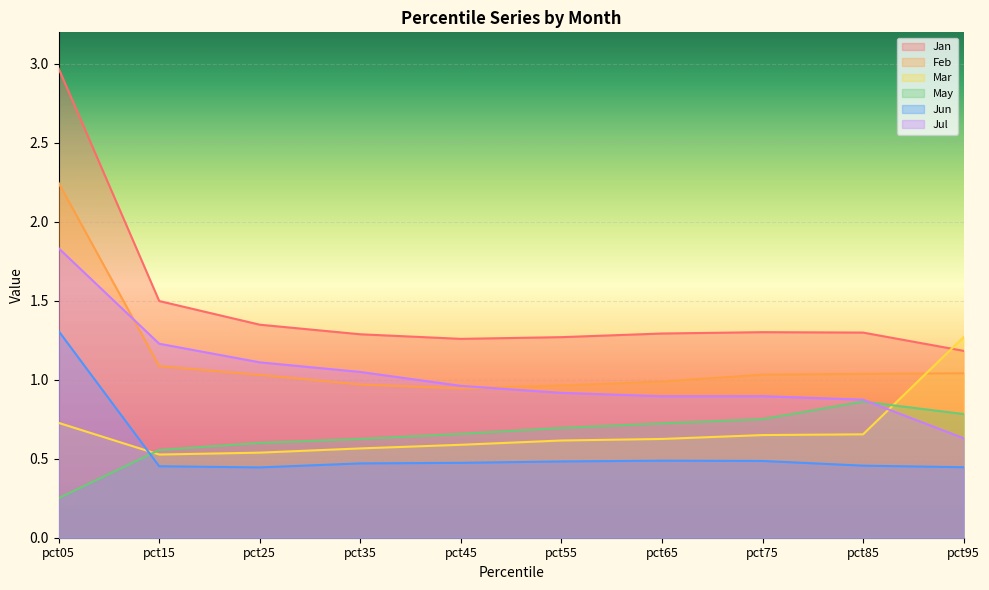

Which series has the largest range (max minus min)?

Jan